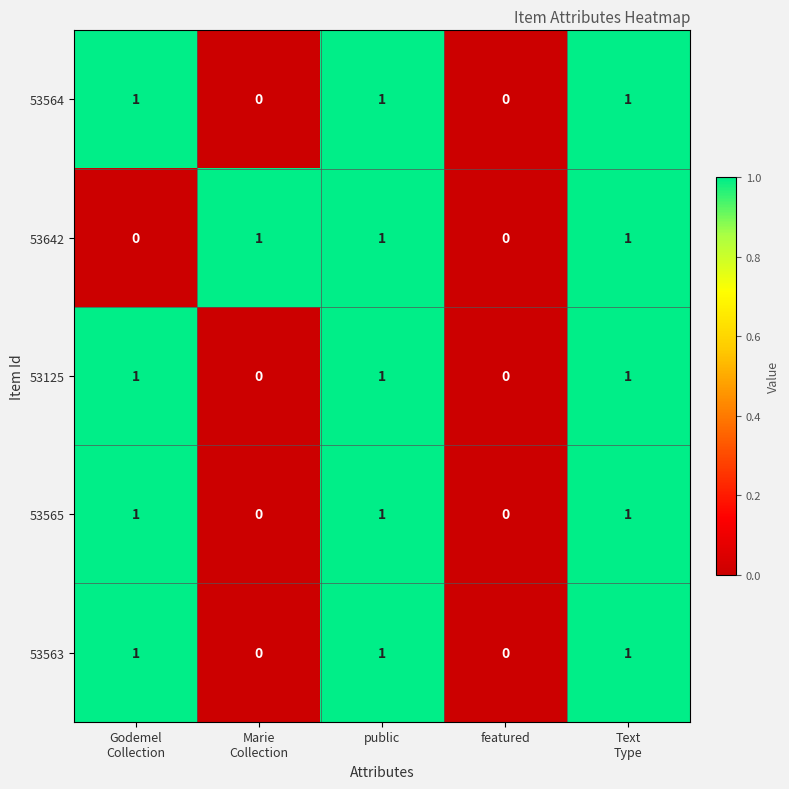

How many distinct data groups are displayed?

5